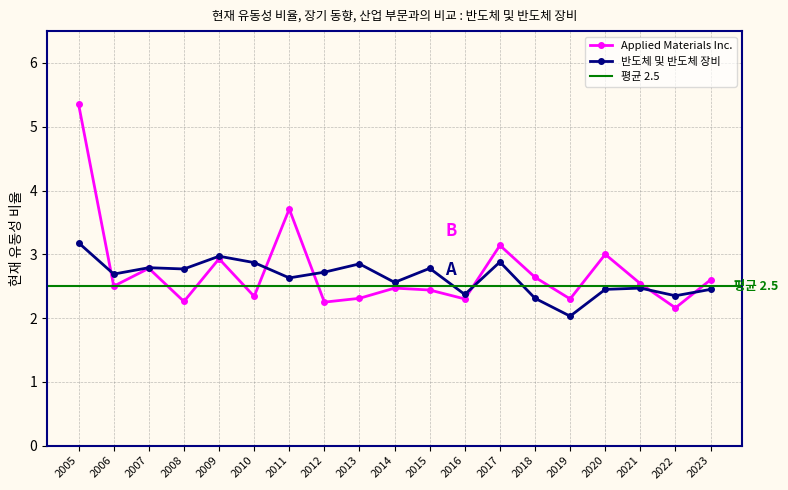

Rank the series by their maximum value, from highest to lowest.

Applied Materials Inc., 반도체 및 반도체 장비